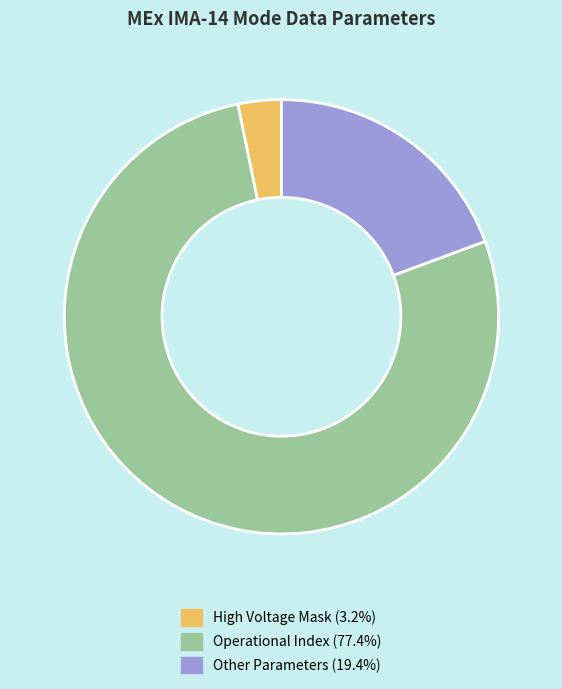

How many slices are in this pie chart?

3